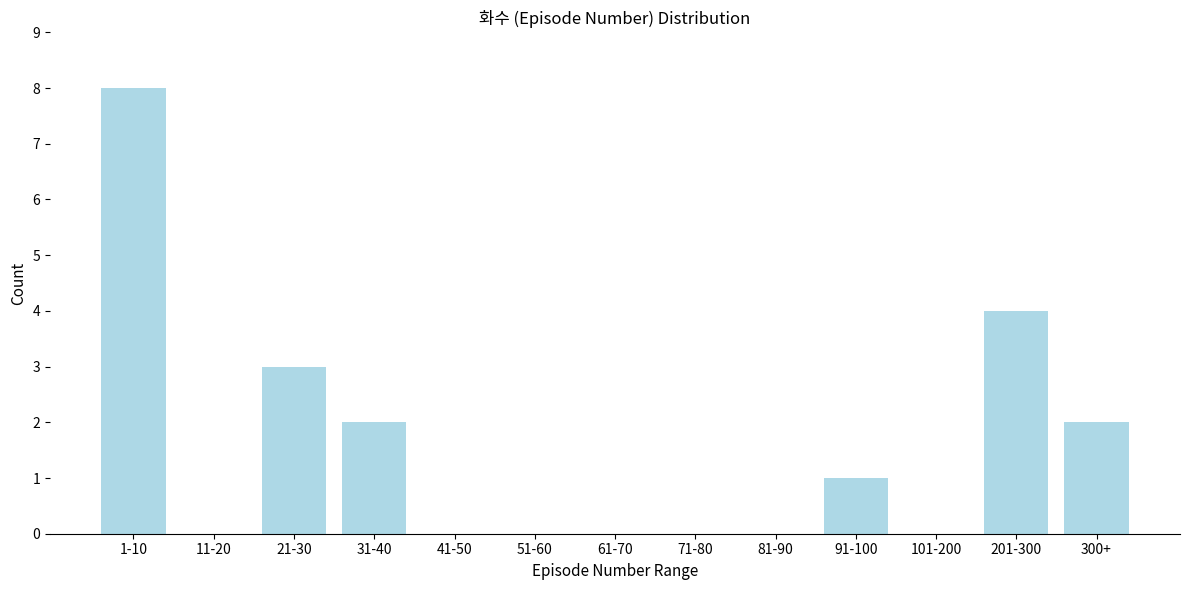

Reading left to right, extract all data points from this chart.

1-10=8	11-20=0	21-30=3	31-40=2	41-50=0	51-60=0	61-70=0	71-80=0	81-90=0	91-100=1	101-200=0	201-300=4	300+=2